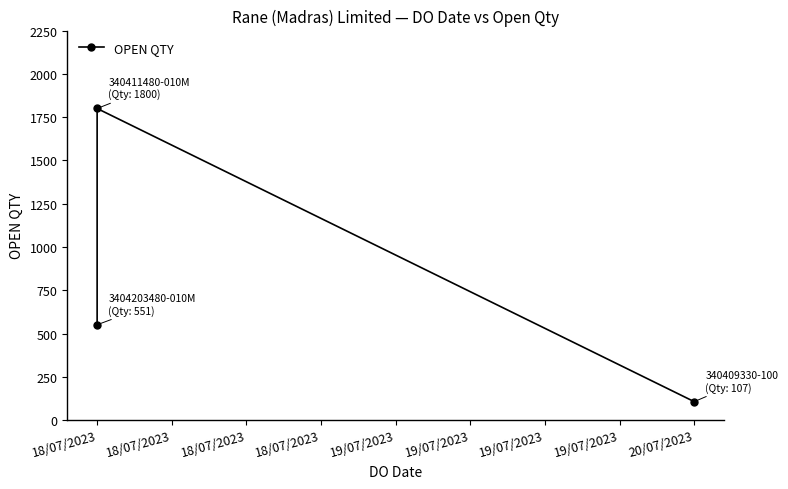

What is the maximum value shown in the chart?

1800